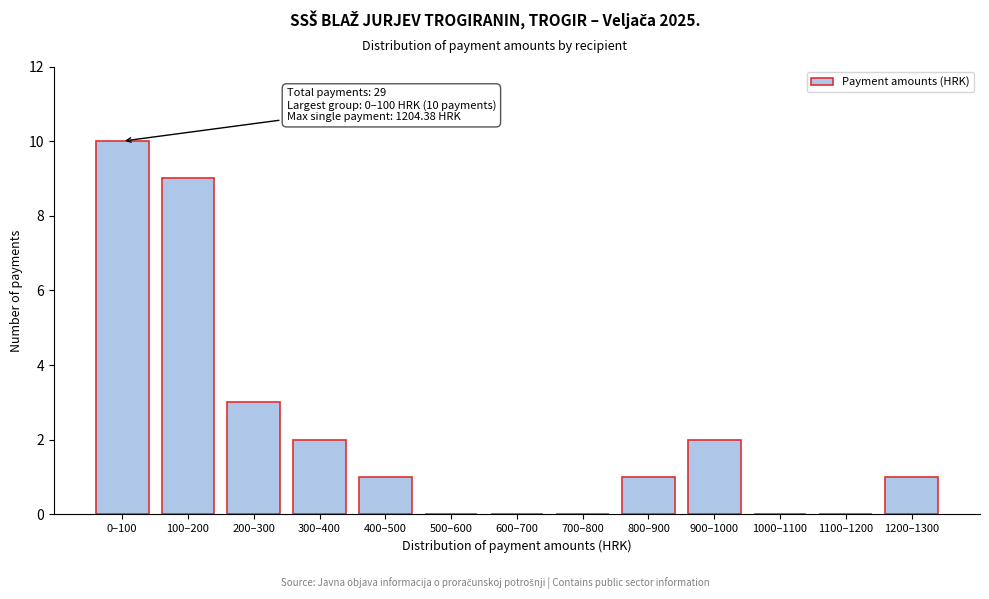

Reading left to right, list all the values displayed in this chart.

0–100=10	100–200=9	200–300=3	300–400=2	400–500=1	500–600=0	600–700=0	700–800=0	800–900=1	900–1000=2	1000–1100=0	1100–1200=0	1200–1300=1